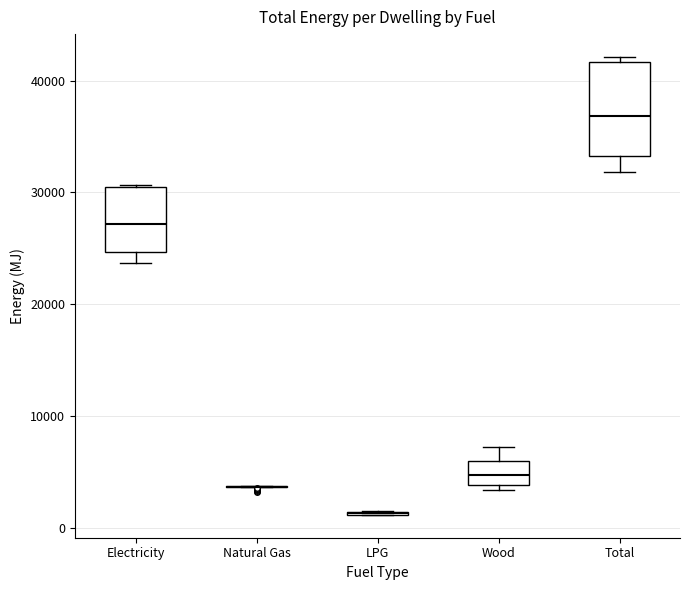

Reading left to right, read every box against the y-axis: the position of its median line, the range the box covers, and the ends of its whiskers. The values are not printed on the chart, so give them approximately, as read against the axis.

Electricity: median 27000, box 25000 to 30000, whiskers 24000 to 31000
Natural Gas: box collapsed to a line at 4000, whiskers 4000 to 4000
LPG: box collapsed to a line at 1000, whiskers 1000 to 1000
Wood: median 5000, box 4000 to 6000, whiskers 3000 to 7000
Total: median 37000, box 33000 to 42000, whiskers 32000 to 42000 (just above the box's upper edge)